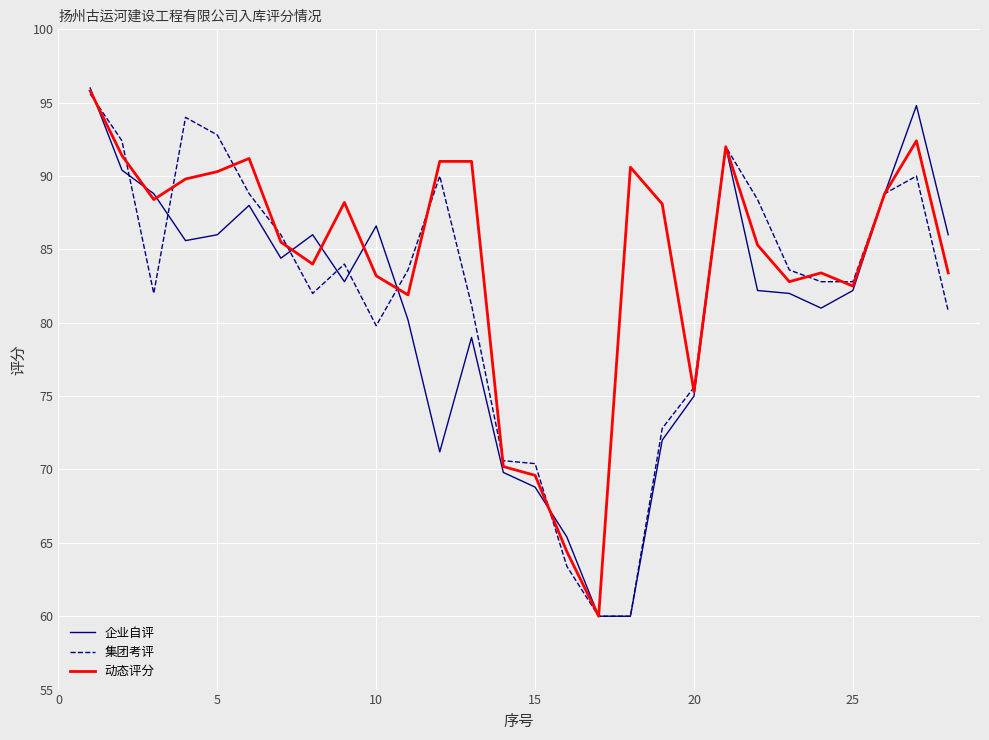

Rank the series by their average value, from highest to lowest.

动态评分, 集团考评, 企业自评